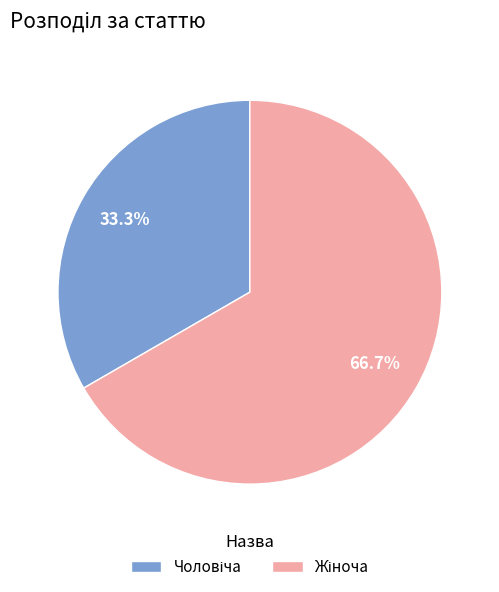

Is there a majority slice in this chart?

Yes